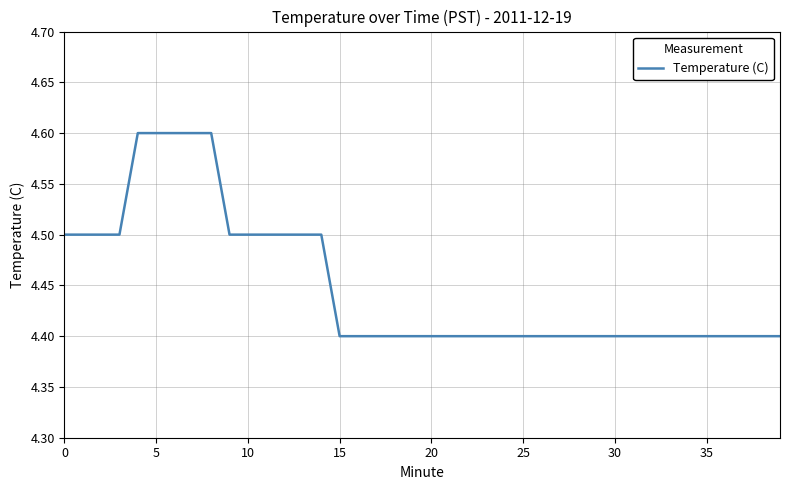

What is the maximum value shown in the chart?

4.6